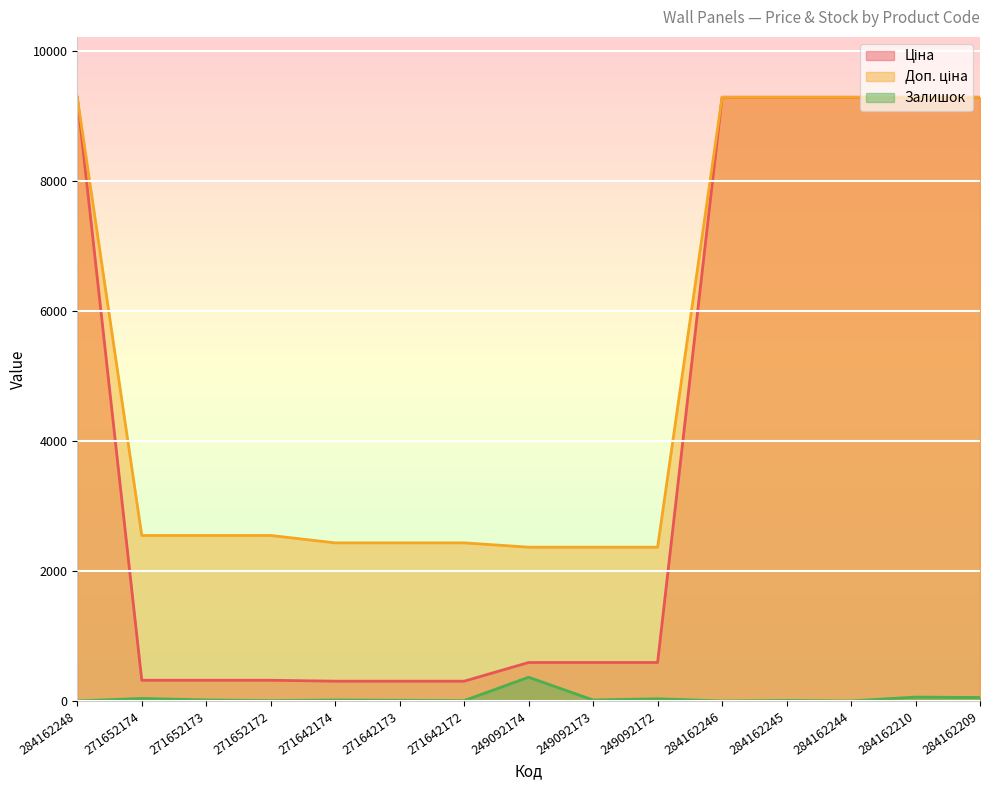

Which category has the lowest value in the Ціна series?

271642174